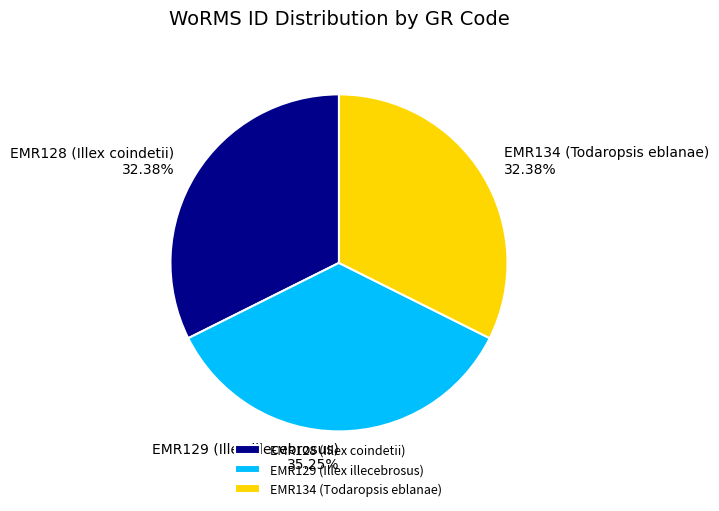

What percentage is the EMR129 (Illex illecebrosus) slice, to the nearest percent?

35%